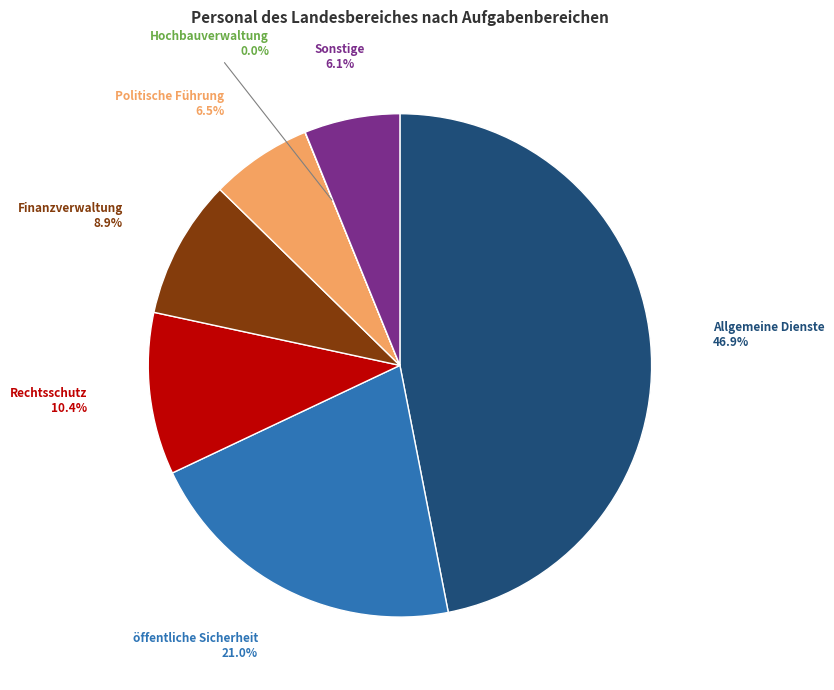

Is there any slice that represents more than half of the pie?

No